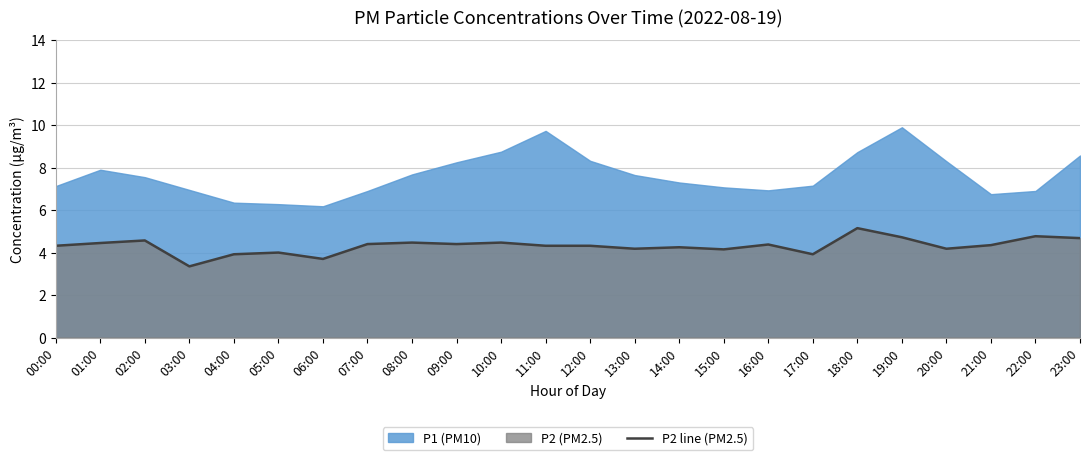

Approximately how many times larger is the value at 02:00 compared to 18:00?

0.9